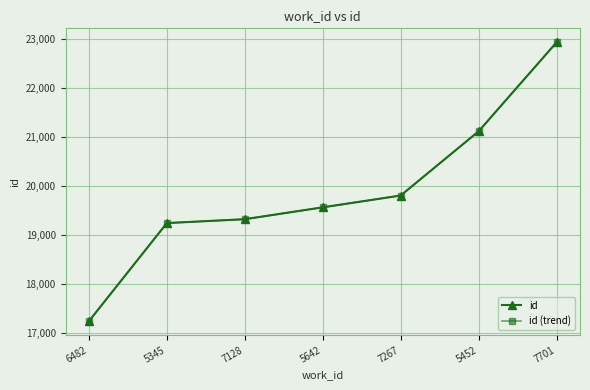

Is this an area chart (filled region under the line)?

No